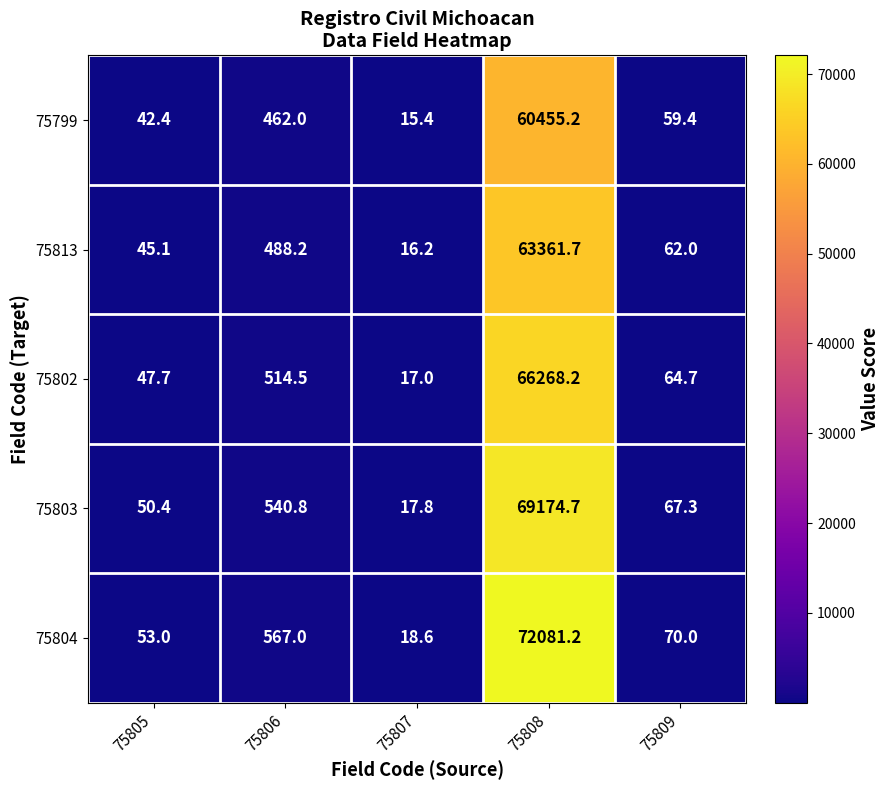

What is the difference between the second highest and second lowest values in the 75799 series?

419.6